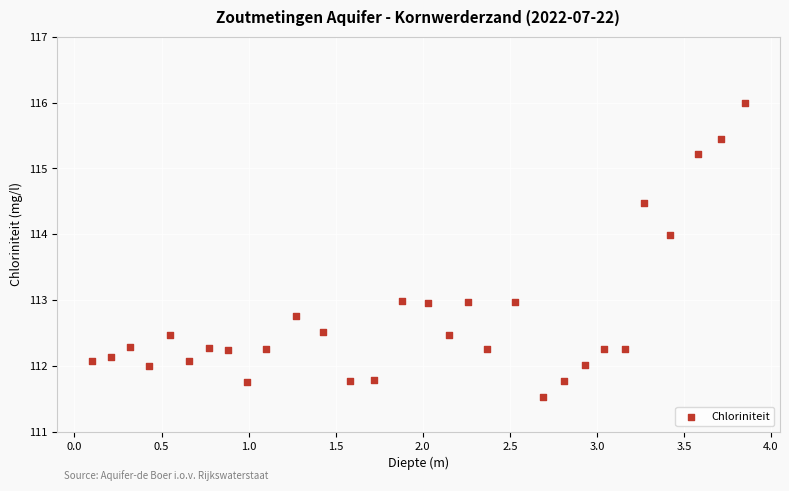

What is the range of X values (max minus min)?

3.8